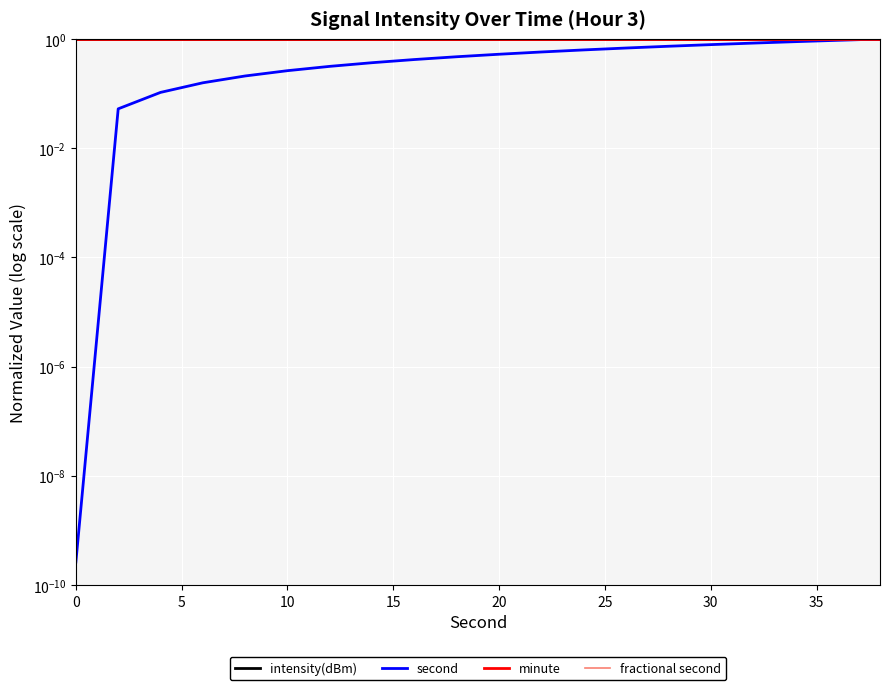

Reading left to right, list all the values displayed in this chart.

intensity(dBm): 1.0	1.0	1.0	1.0	1.0	1.0	1.0	1.0	1.0	1.0	1.0	1.0	1.0	1.0	1.0	1.0	1.0	1.0	1.0	1.0
second: 0.0	0.1	0.1	0.2	0.2	0.3	0.3	0.4	0.4	0.5	0.5	0.6	0.6	0.7	0.7	0.8	0.8	0.9	0.9	1.0
minute: 1.0	1.0	1.0	1.0	1.0	1.0	1.0	1.0	1.0	1.0	1.0	1.0	1.0	1.0	1.0	1.0	1.0	1.0	1.0	1.0
fractional second: 1.0	1.0	1.0	1.0	1.0	1.0	1.0	1.0	1.0	1.0	1.0	1.0	1.0	1.0	1.0	1.0	1.0	1.0	1.0	1.0